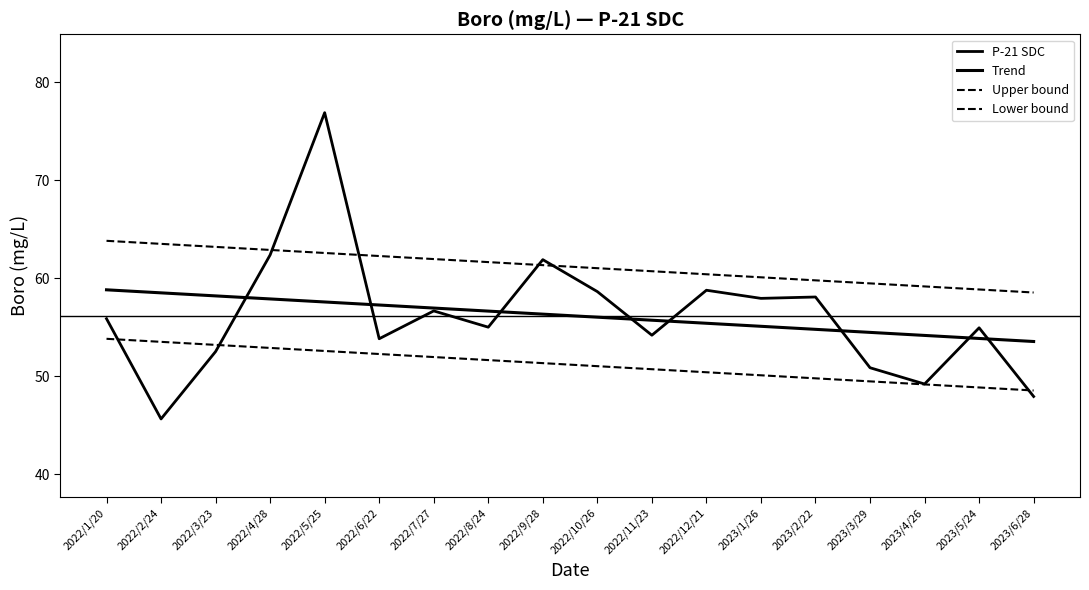

Rank the categories by Lower bound value from lowest to highest.

2023/6/28, 2023/5/24, 2023/4/26, 2023/3/29, 2023/2/22, 2023/1/26, 2022/12/21, 2022/11/23, 2022/10/26, 2022/9/28, 2022/8/24, 2022/7/27, 2022/6/22, 2022/5/25, 2022/4/28, 2022/3/23, 2022/2/24, 2022/1/20